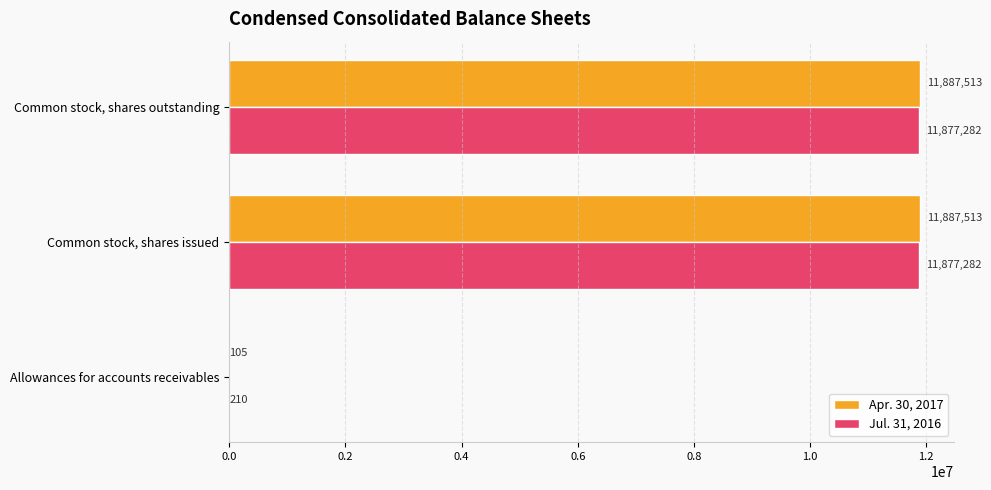

What is the sum of the Apr. 30, 2017 values at Common stock, shares issued and Allowances for accounts receivables?

11887618